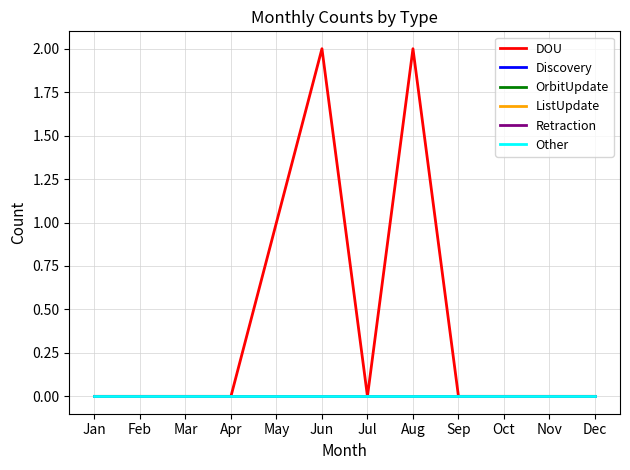

Reading right to left, what are all the values shown in this chart?

DOU: 0	0	0	0	2	0	2	1	0	0	0	0
Discovery: 0	0	0	0	0	0	0	0	0	0	0	0
OrbitUpdate: 0	0	0	0	0	0	0	0	0	0	0	0
ListUpdate: 0	0	0	0	0	0	0	0	0	0	0	0
Retraction: 0	0	0	0	0	0	0	0	0	0	0	0
Other: 0	0	0	0	0	0	0	0	0	0	0	0